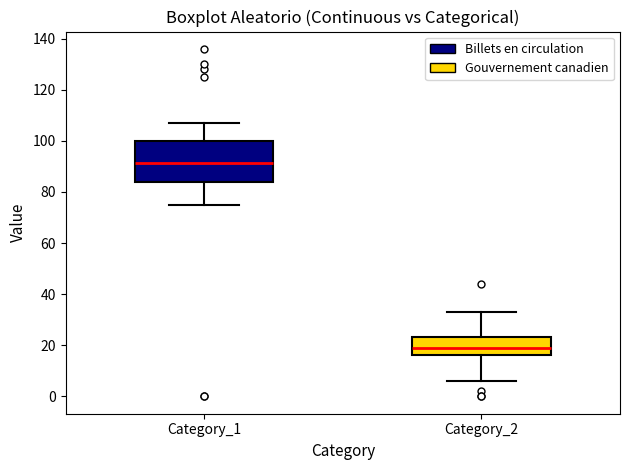

Which box's median line is the highest?

Category_1